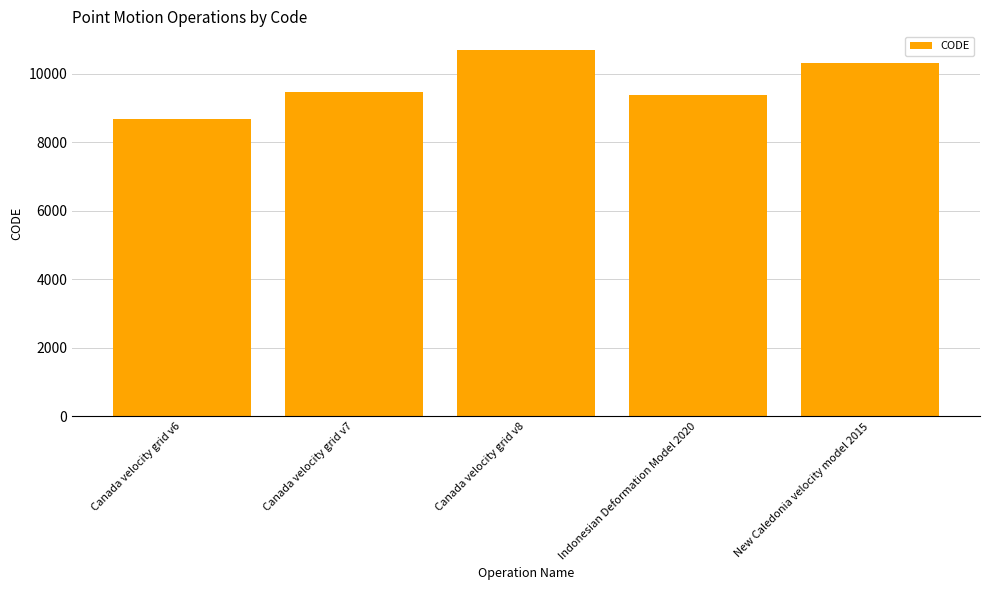

Rank the categories by value from highest to lowest.

Canada velocity grid v8, New Caledonia velocity model 2015, Canada velocity grid v7, Indonesian Deformation Model 2020, Canada velocity grid v6